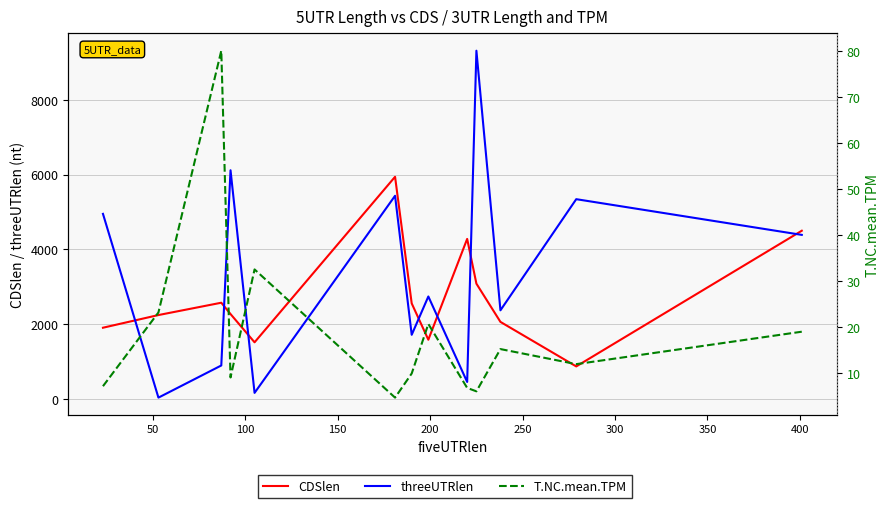

Reading left to right, transcribe all the data shown in this chart.

CDSlen: 1905.0	2244.0	2574.0	2271.0	1515.0	5943.0	2556.0	1584.0	4281.0	3084.0	2061.0	870.0	4500.0
threeUTRlen: 4951.0	35.0	895.0	6118.0	162.0	5435.0	1716.0	2741.0	454.0	9316.0	2371.0	5344.0	4389.0
T.NC.mean.TPM: 7.2	23.2	80.1	9.1	32.5	4.7	9.9	20.7	6.8	6.0	15.2	11.9	19.0